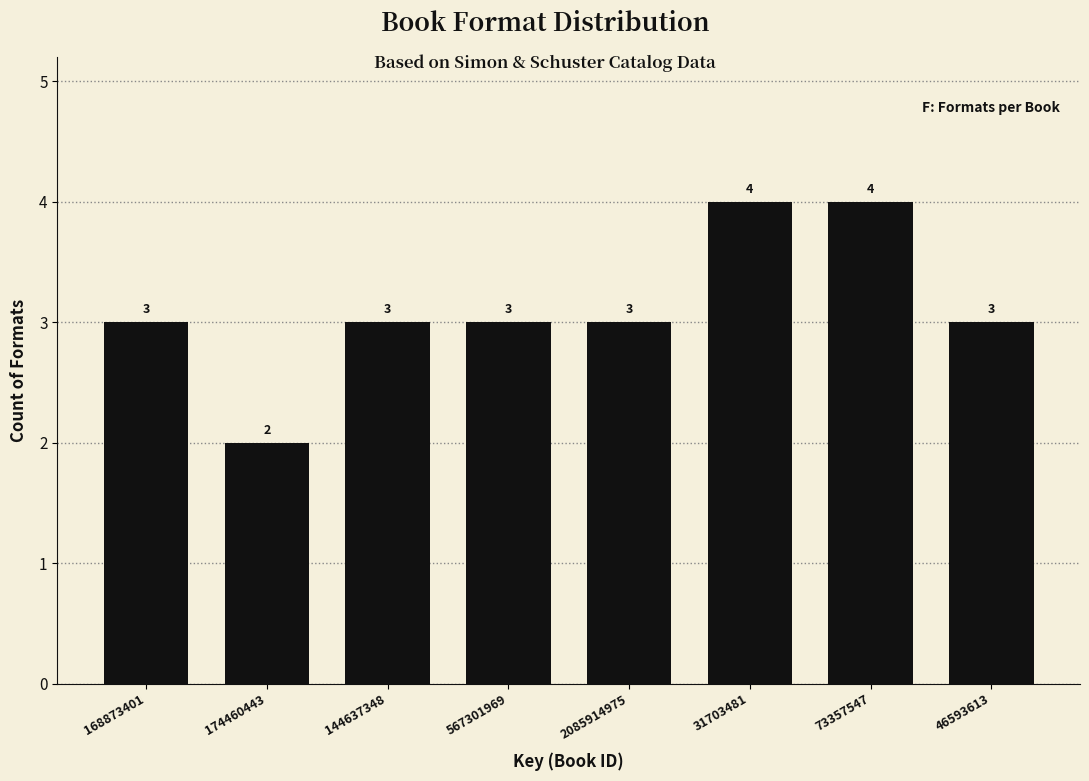

Reading left to right, extract all data points from this chart.

3	2	3	3	3	4	4	3